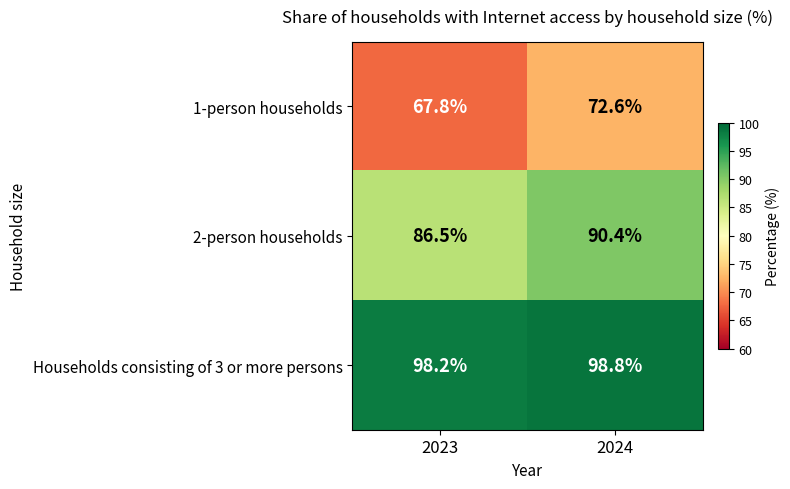

Reading left to right, list all the values displayed in this chart.

1-person households: 2023=67.8	2024=72.6
2-person households: 2023=86.5	2024=90.4
Households consisting of 3 or more persons: 2023=98.2	2024=98.8